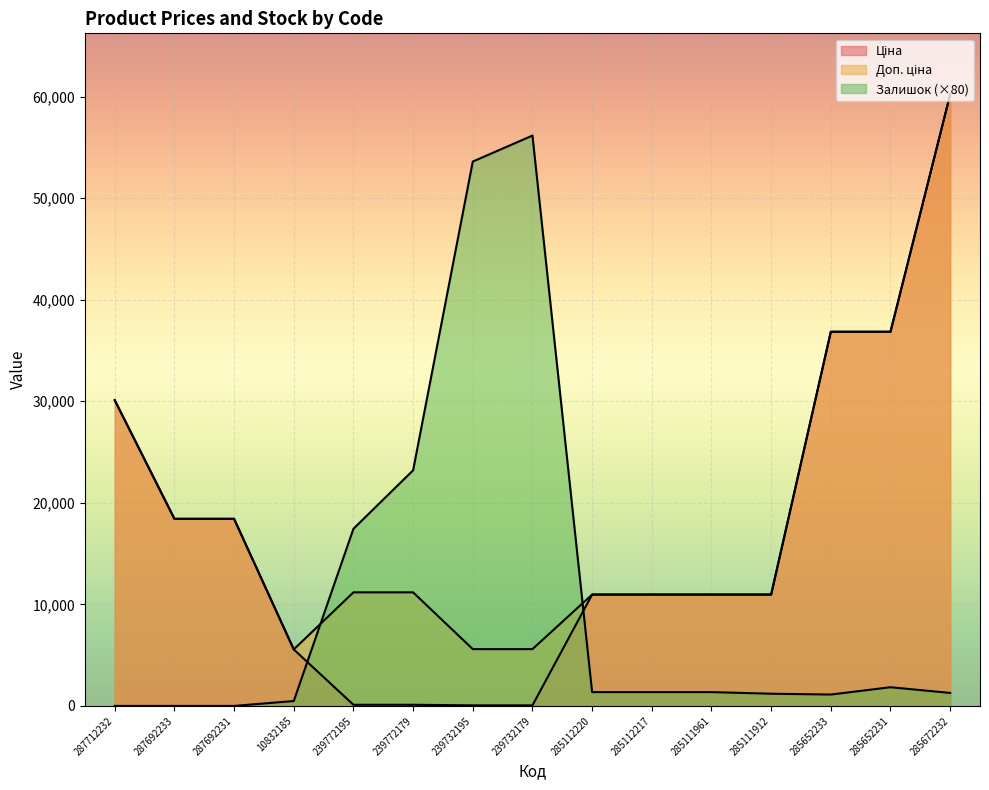

Which series has the largest total across all categories?

Доп. ціна